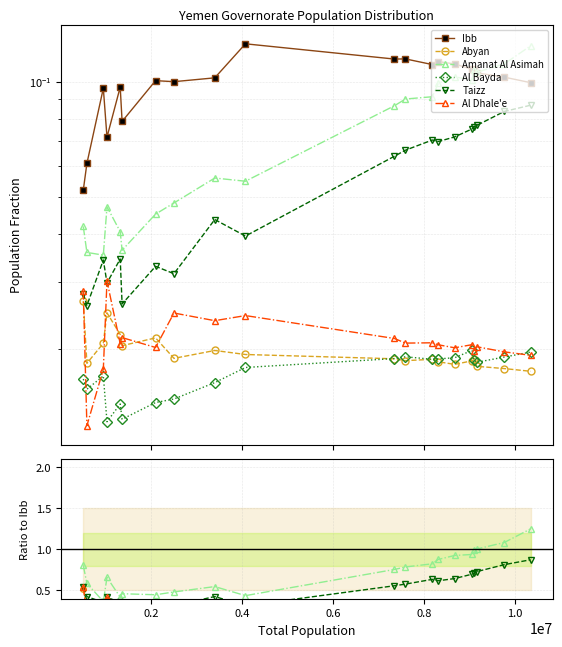

True or false: Taizz has a value of 0.1 at 0.6.

False